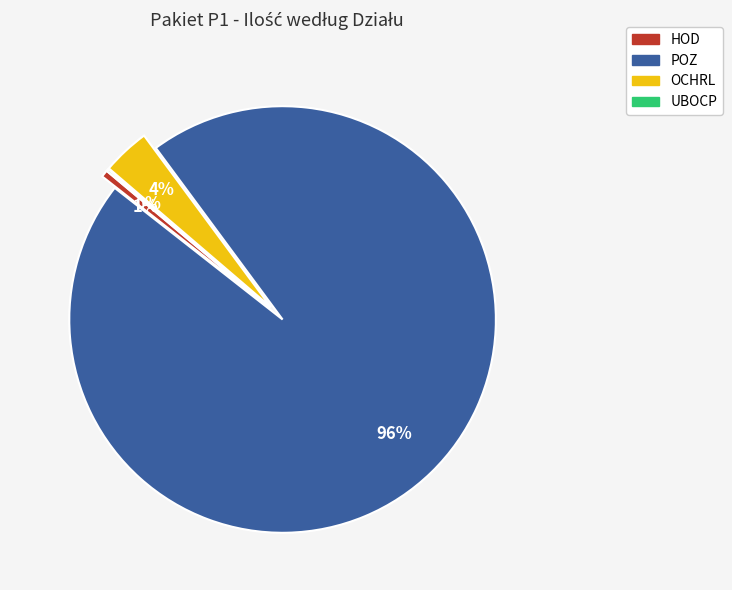

To the nearest percent, what is the average slice percentage?

25%